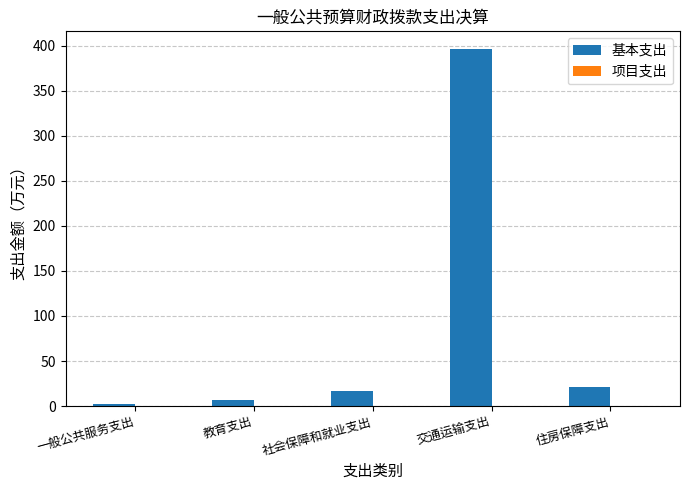

Are the bars horizontal?

No